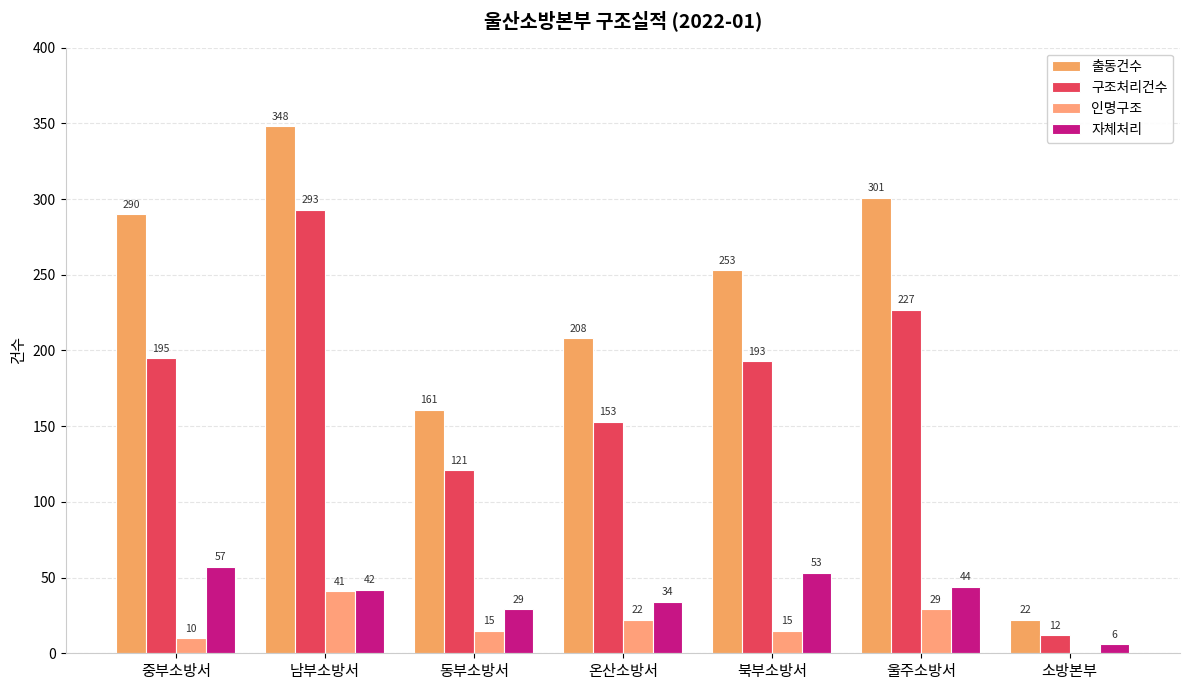

At which label does 구조처리건수 reach its minimum?

소방본부